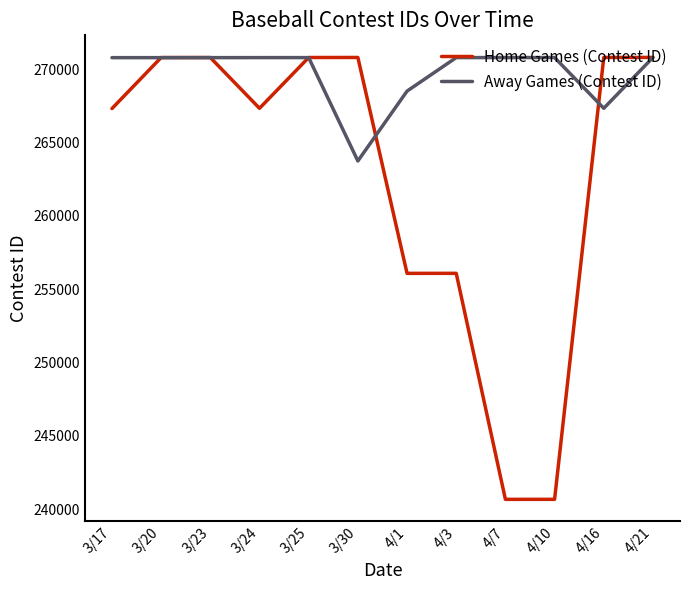

Where is the first local minimum for Home Games (Contest ID)?

3/24